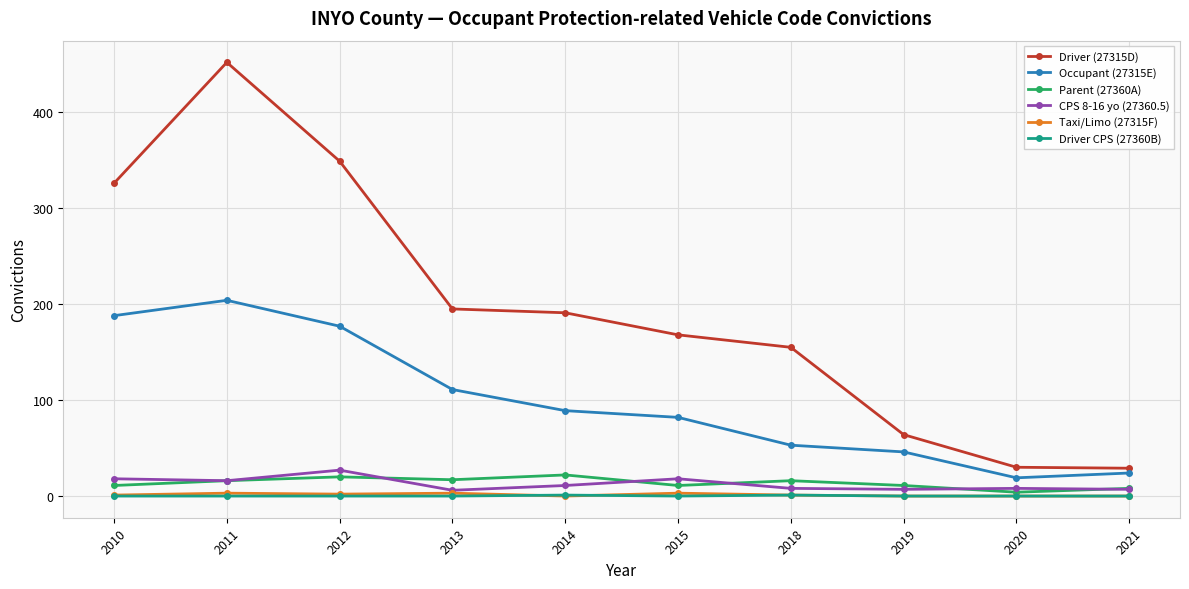

Where is the first local maximum for Driver (27315D)?

2011